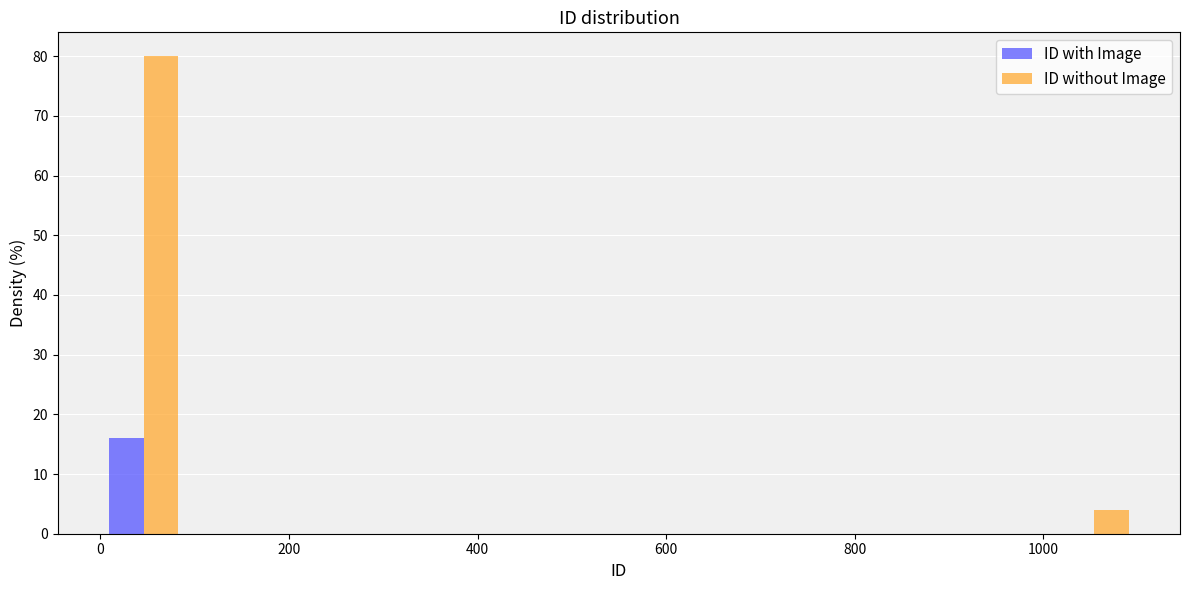

Reading left to right, list every range on the x-axis with the height of the bar of each series over it. Neither the bar edges nor the heights are printed on the chart, so give them approximately, as read against the axes.

0 to 100: ID with Image=16	ID without Image=80
100 to 180: ID with Image=0	ID without Image=0
180 to 280: ID with Image=0	ID without Image=0
280 to 360: ID with Image=0	ID without Image=0
360 to 460: ID with Image=0	ID without Image=0
460 to 560: ID with Image=0	ID without Image=0
560 to 640: ID with Image=0	ID without Image=0
640 to 740: ID with Image=0	ID without Image=0
740 to 820: ID with Image=0	ID without Image=0
820 to 920: ID with Image=0	ID without Image=0
920 to 1000: ID with Image=0	ID without Image=0
1000 to 1100: ID with Image=0	ID without Image=4